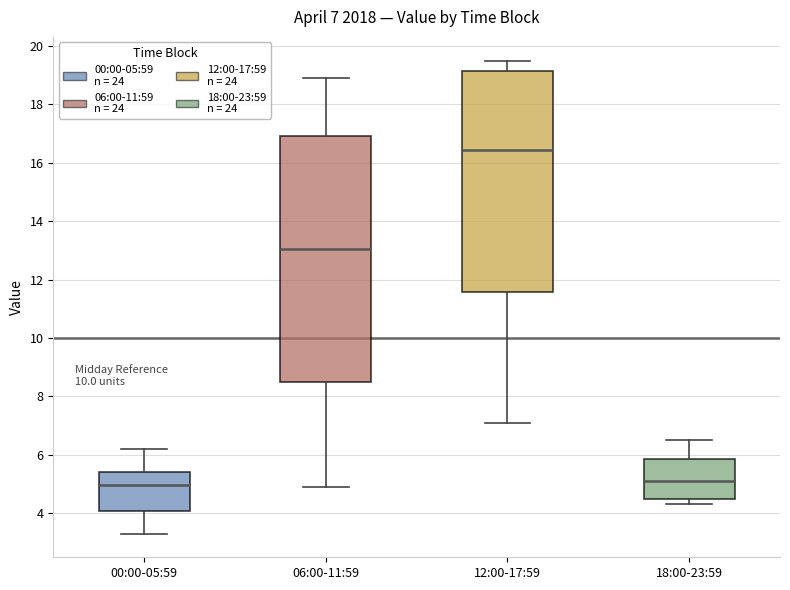

Which box's median line is the highest?

12:00-17:59